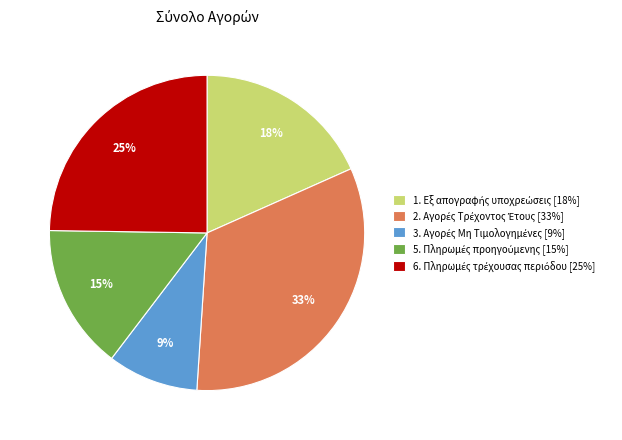

To the nearest percent, what is the average slice percentage?

20%